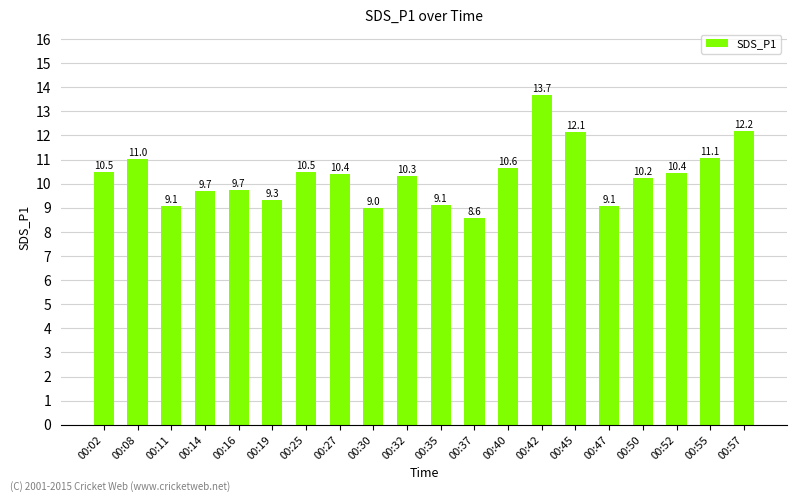

How many data points does each series have?

20